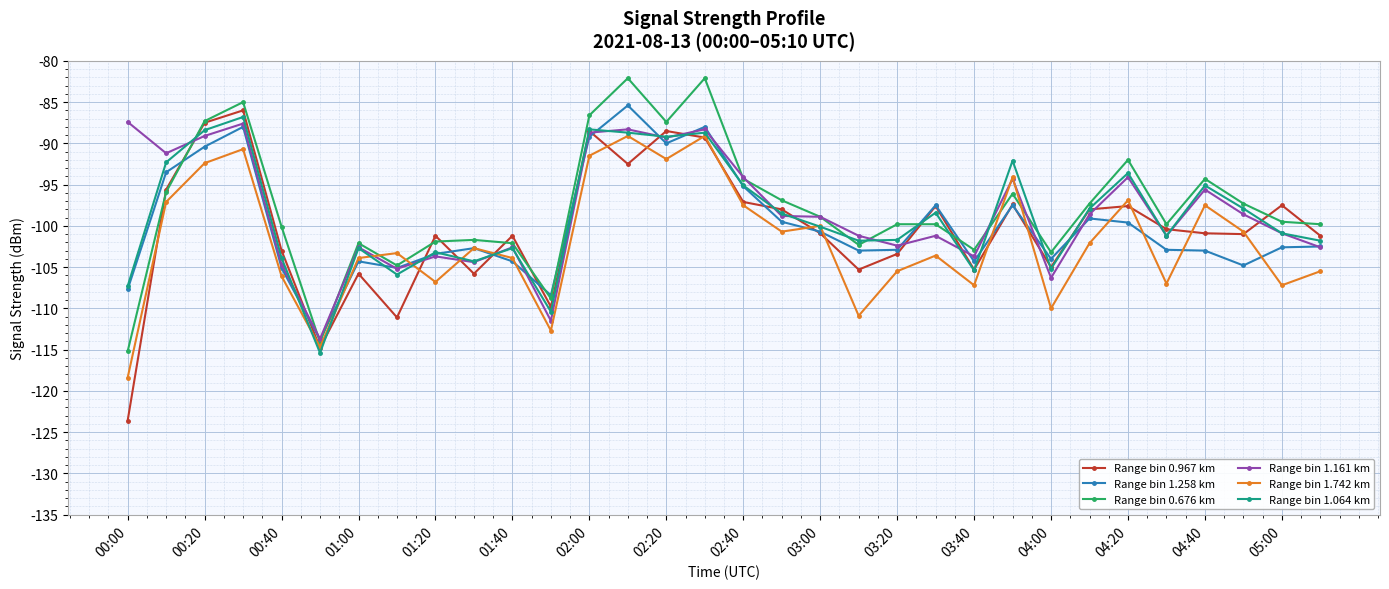

How many series are shown in this chart?

6